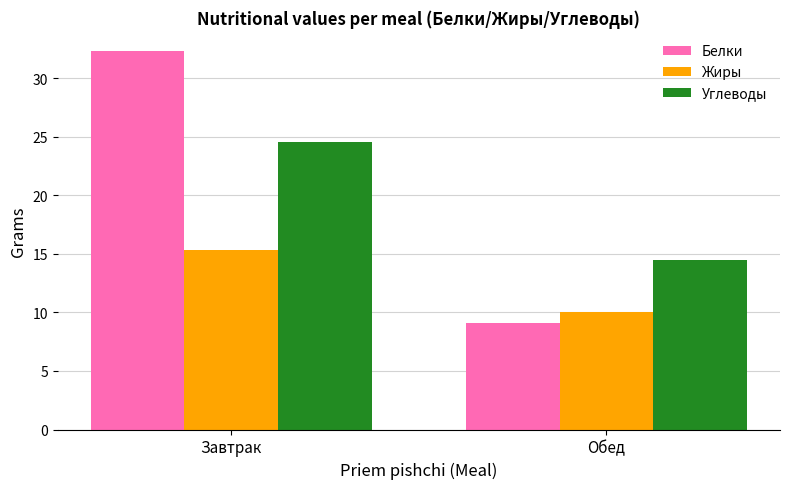

What position from the right is Завтрак?

2